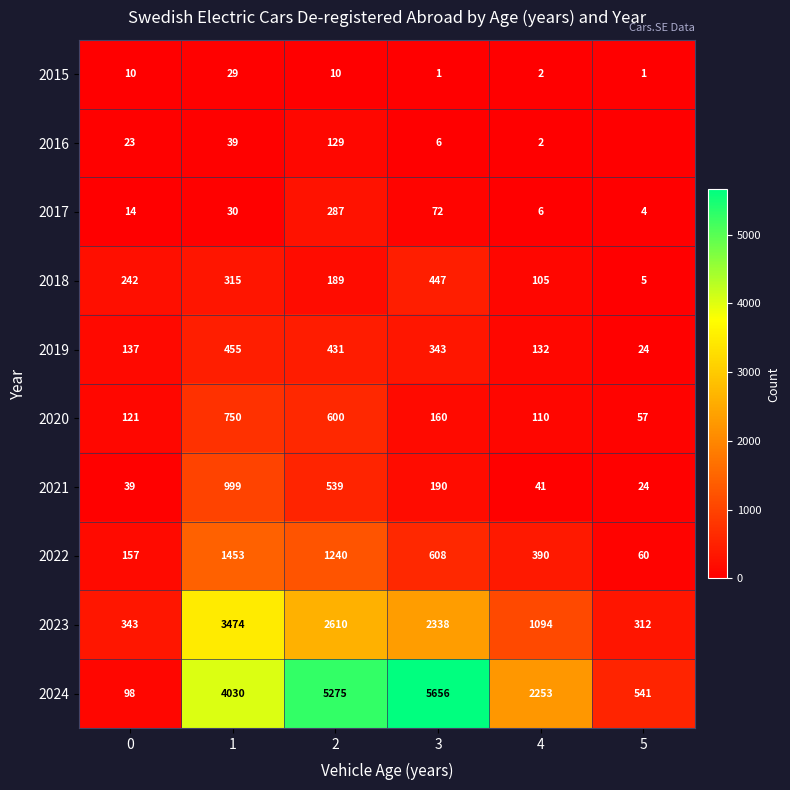

Which series changed the most between 1 and 4?

2023